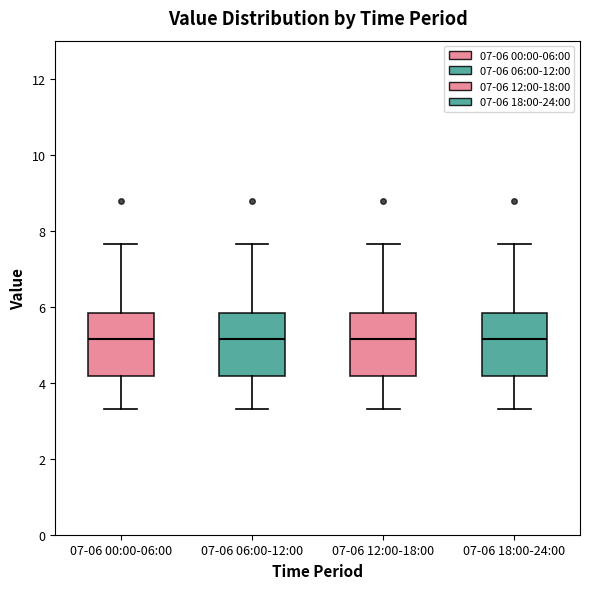

Reading left to right, read every box against the y-axis: the position of its median line, the range the box covers, and the ends of its whiskers. The values are not printed on the chart, so give them approximately, as read against the axis.

07-06 00:00-06:00: median 5.2, box 4.2 to 5.8, whiskers 3.4 to 7.6
07-06 06:00-12:00: median 5.2, box 4.2 to 5.8, whiskers 3.4 to 7.6
07-06 12:00-18:00: median 5.2, box 4.2 to 5.8, whiskers 3.4 to 7.6
07-06 18:00-24:00: median 5.2, box 4.2 to 5.8, whiskers 3.4 to 7.6